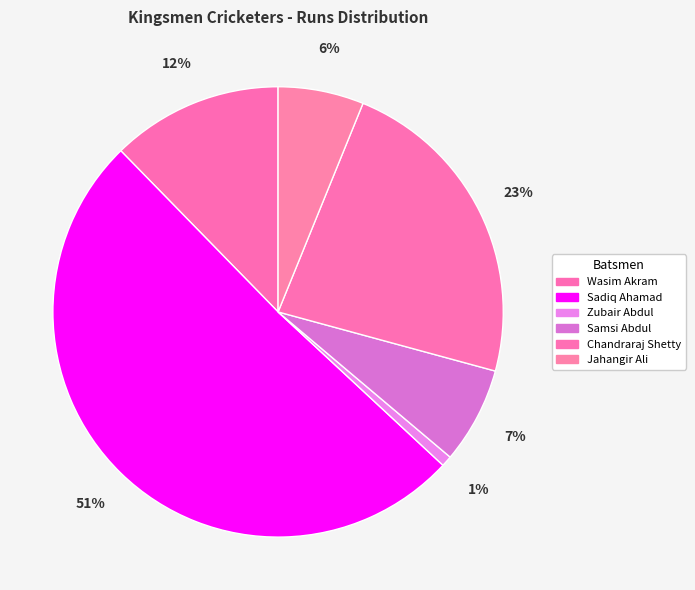

Is there a majority slice in this chart?

Yes